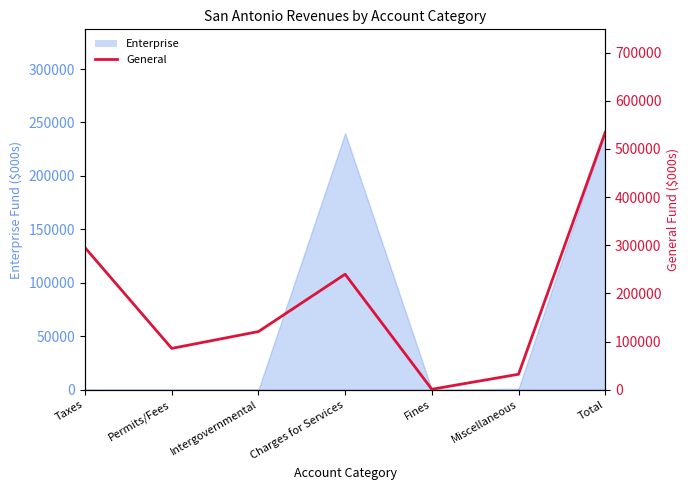

The chart shows a value of 937 at Fines. True or false?

True